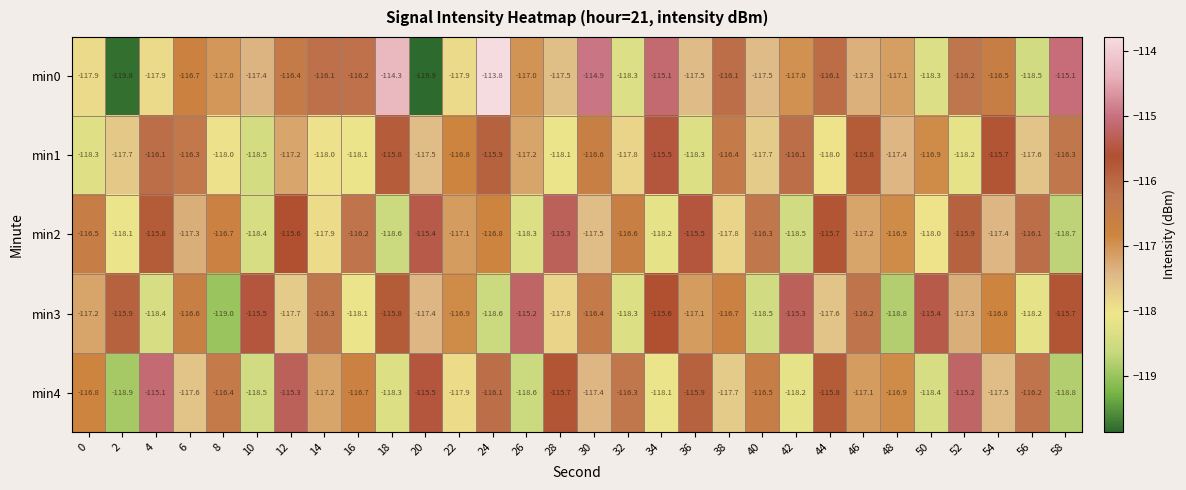

Rank the series by their maximum value, from lowest to highest.

min1, min2, min3, min4, min0